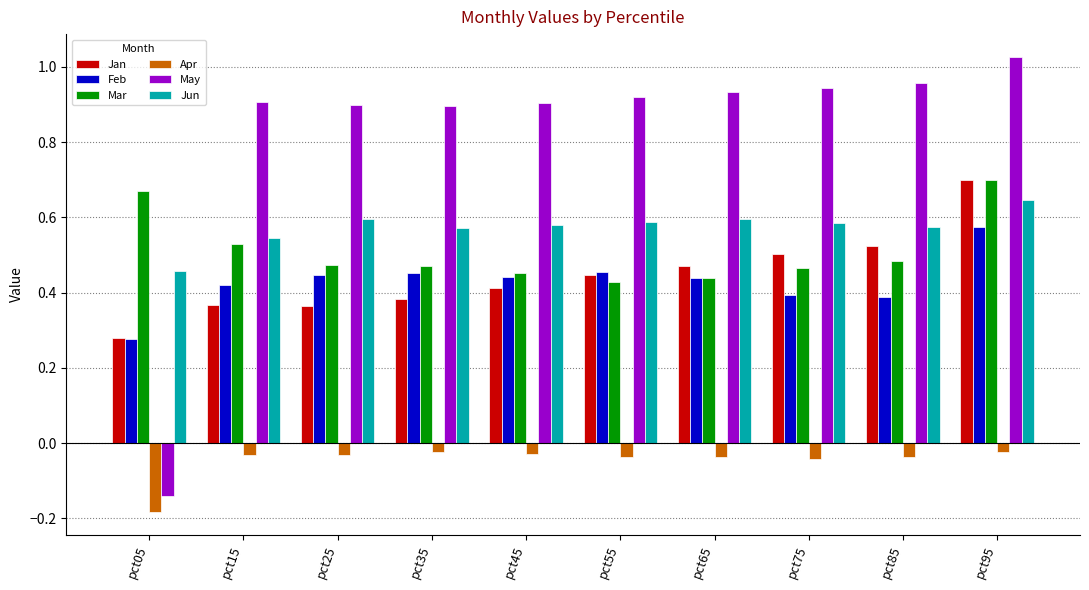

What is the difference between the maximum and minimum values in the May series?

1.2